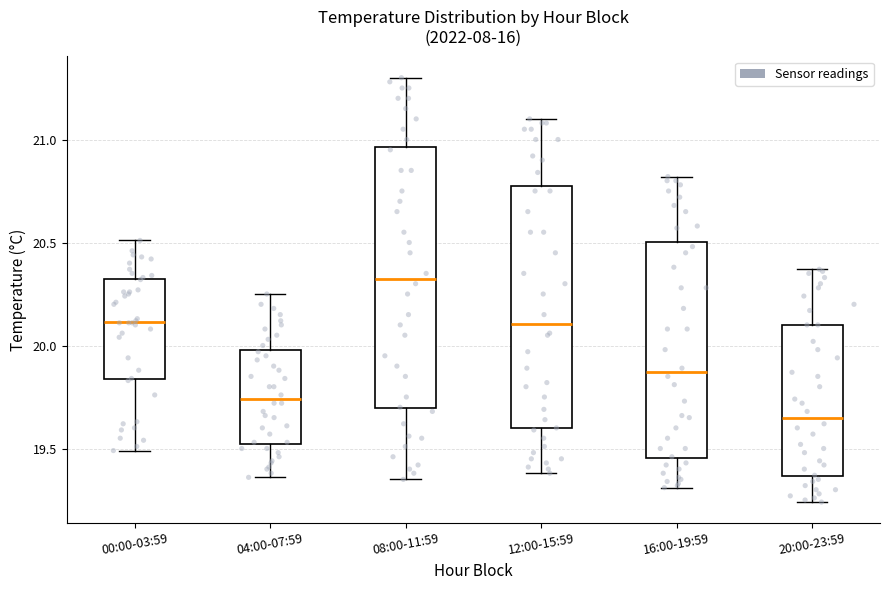

Reading left to right, transcribe this box plot: for each box, give where its median line is, the range the box spans, and where its two whiskers end, as read against the y-axis. The values are not printed on the chart, so give them approximately, as read against the axis.

00:00-03:59: median 20.10, box 19.85 to 20.30, whiskers 19.50 to 20.50
04:00-07:59: median 19.75, box 19.50 to 20.00, whiskers 19.35 to 20.25
08:00-11:59: median 20.35, box 19.70 to 20.95, whiskers 19.35 to 21.30
12:00-15:59: median 20.10, box 19.60 to 20.75, whiskers 19.40 to 21.10
16:00-19:59: median 19.85, box 19.45 to 20.50, whiskers 19.30 to 20.80
20:00-23:59: median 19.65, box 19.35 to 20.10, whiskers 19.25 to 20.35